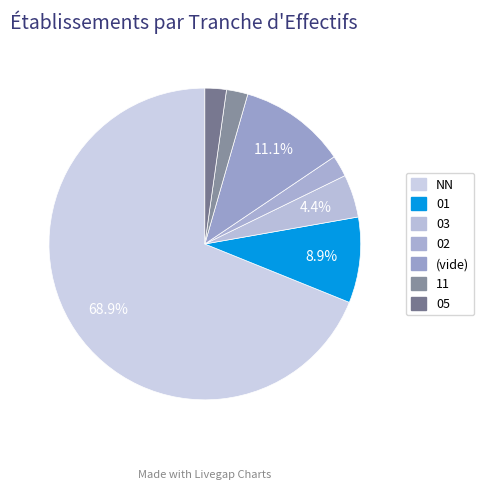

What is the largest slice in the pie chart?

NN